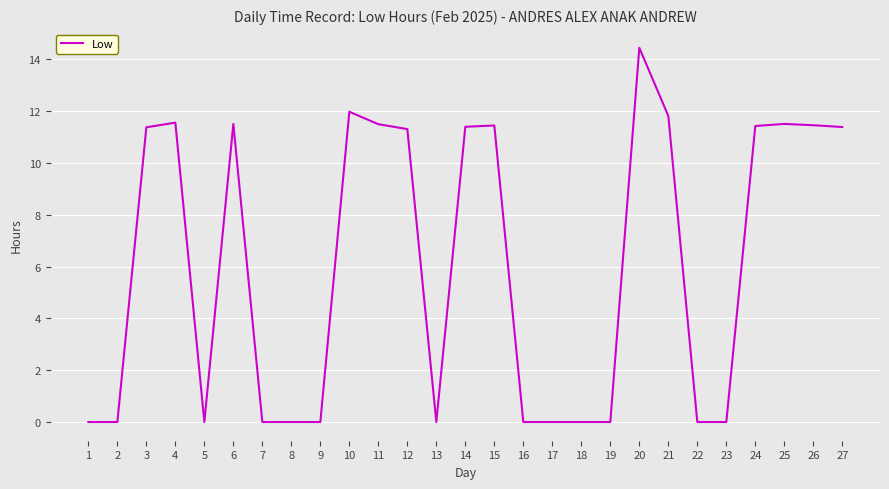

Is it true that the value at 5 is 0.0?

True